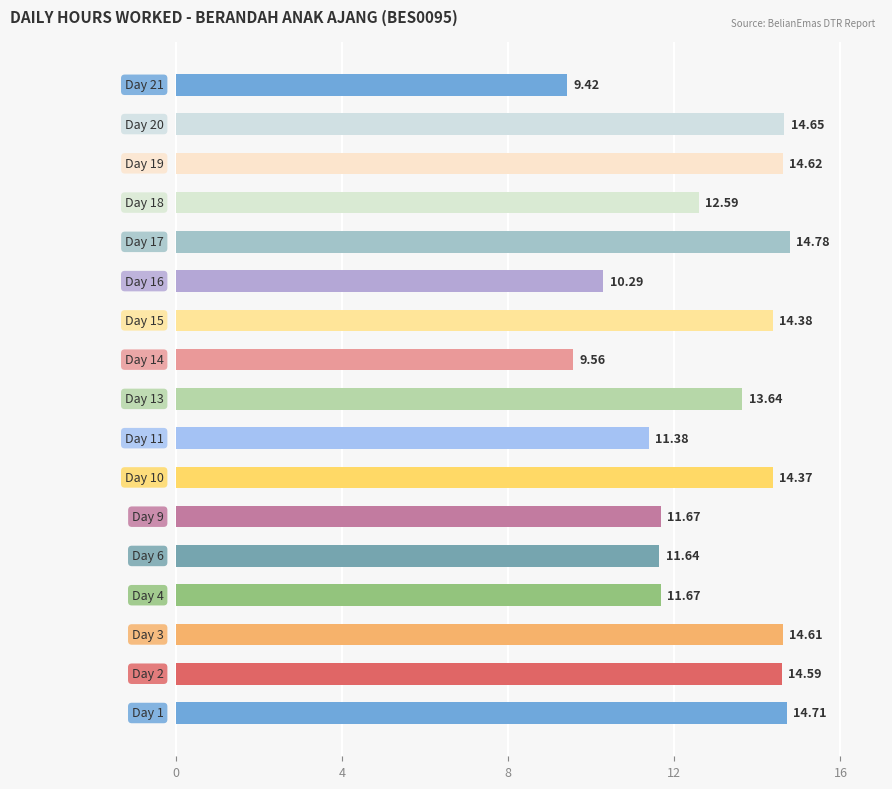

What is the smallest value displayed?

9.4